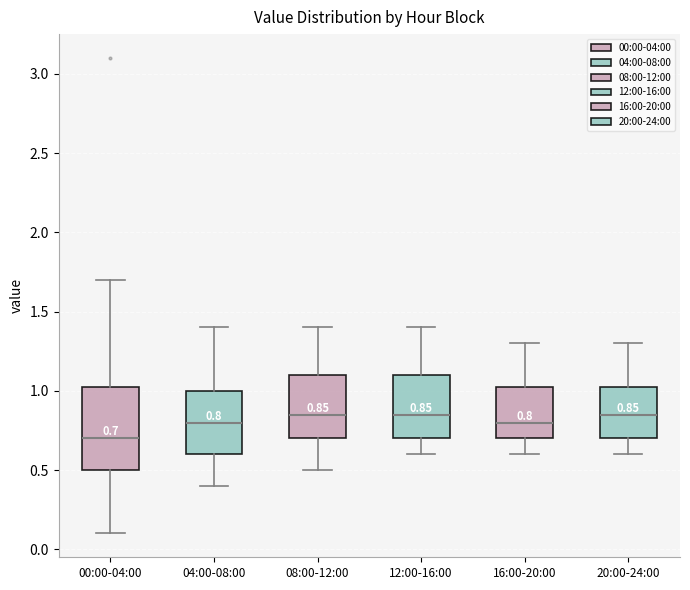

Which box is the tallest, from its lower edge to its upper edge?

00:00-04:00